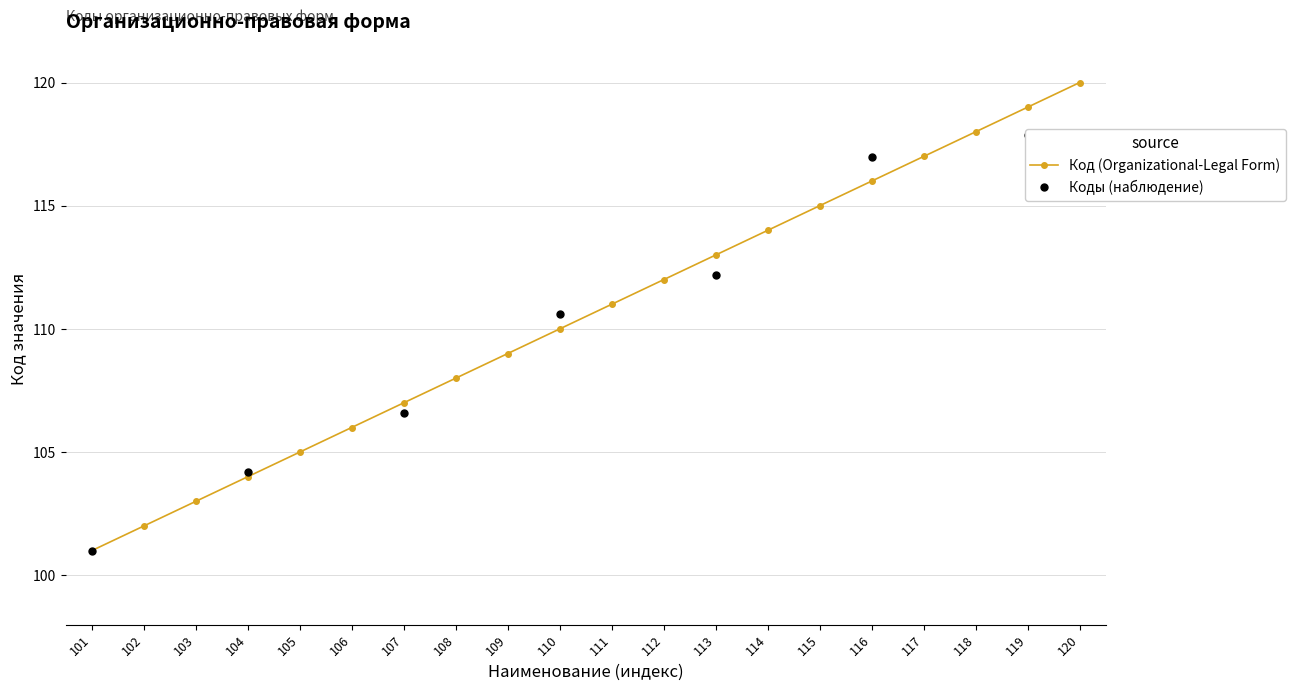

Which category has the highest value across all series?

120